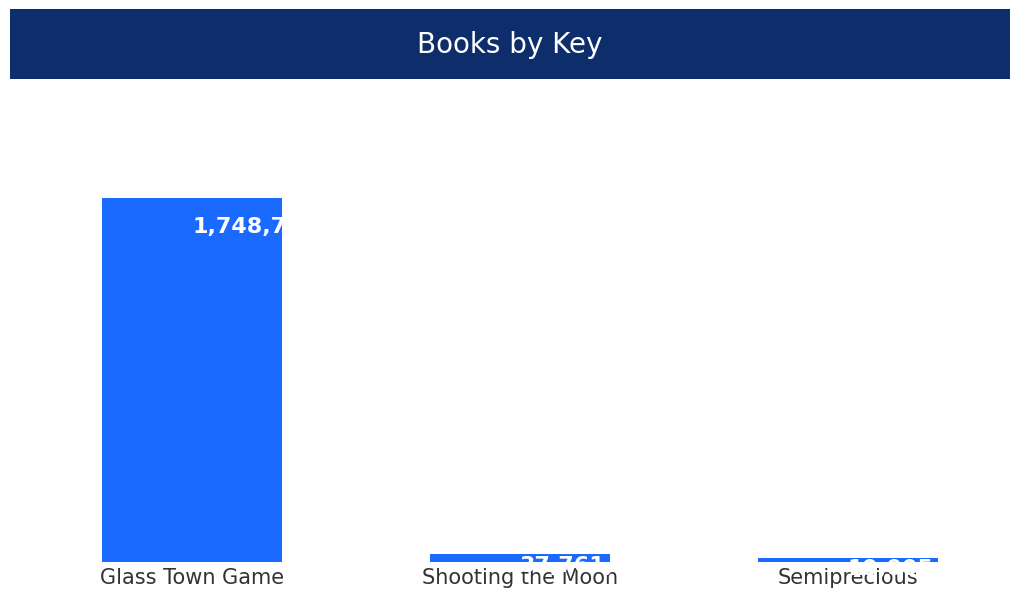

Reading left to right, extract all data points from this chart.

Glass Town Game=1748792716	Shooting the Moon=37761337	Semiprecious=19005967